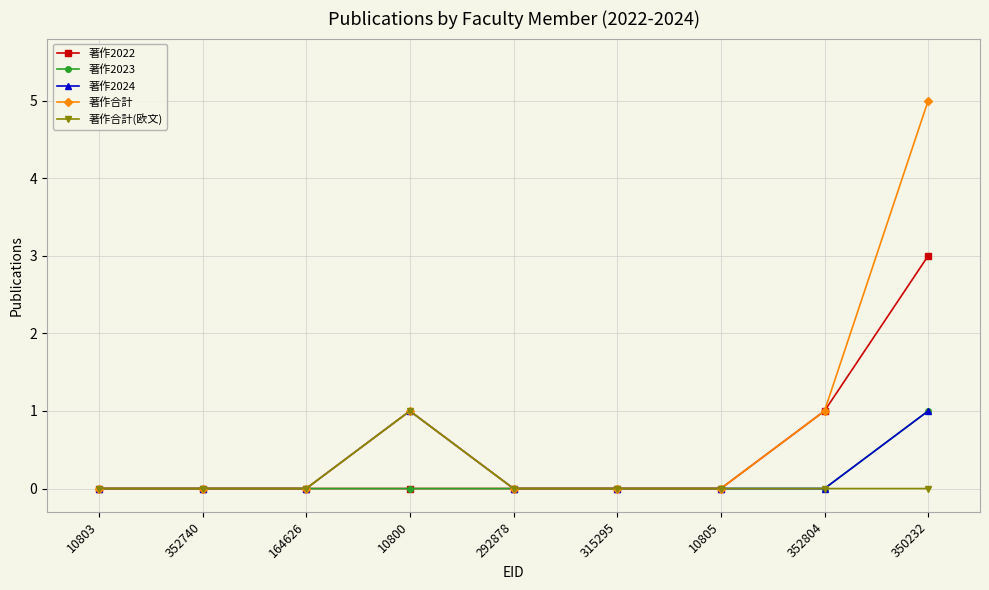

Which series has the largest range (max minus min)?

著作合計